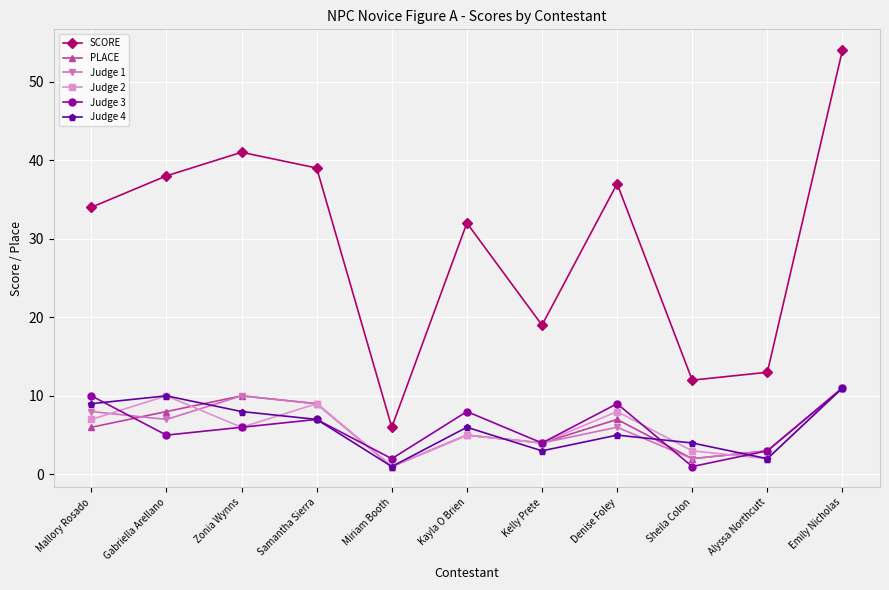

Does the chart display data point markers on the line(s)?

Yes